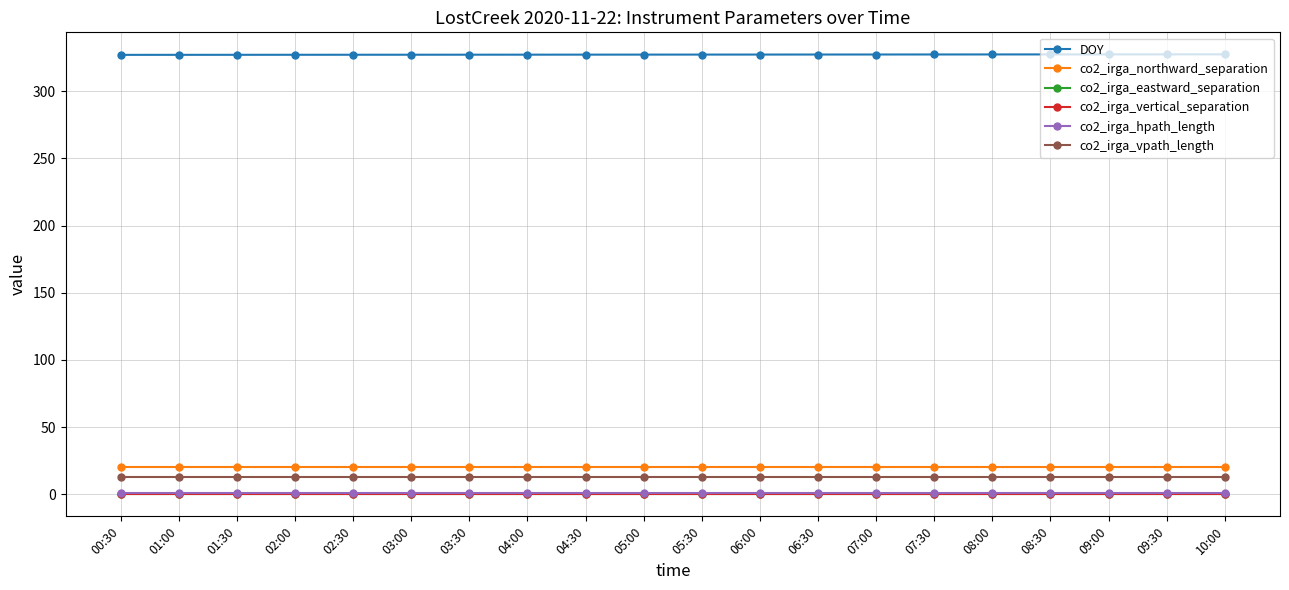

How many lines are shown in the chart?

6